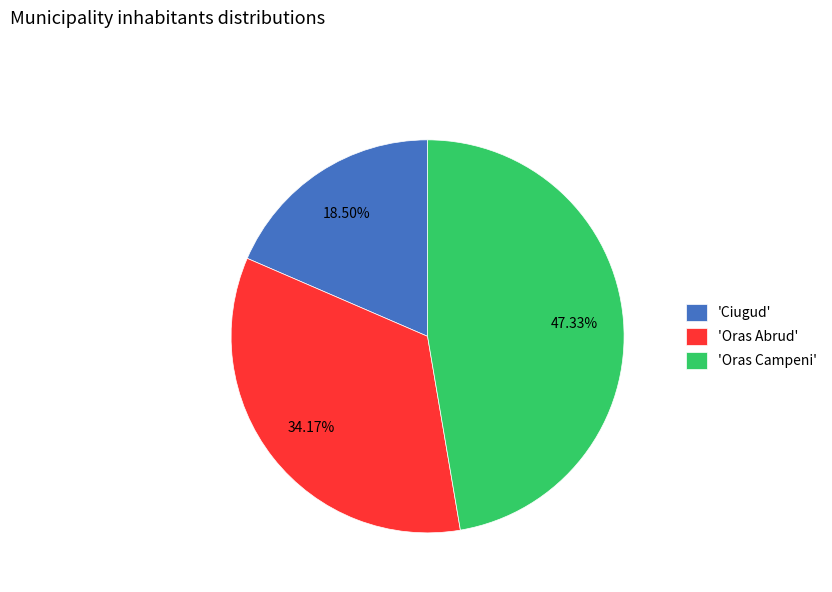

Between 'Oras Campeni' and 'Oras Abrud', which is larger?

'Oras Campeni'